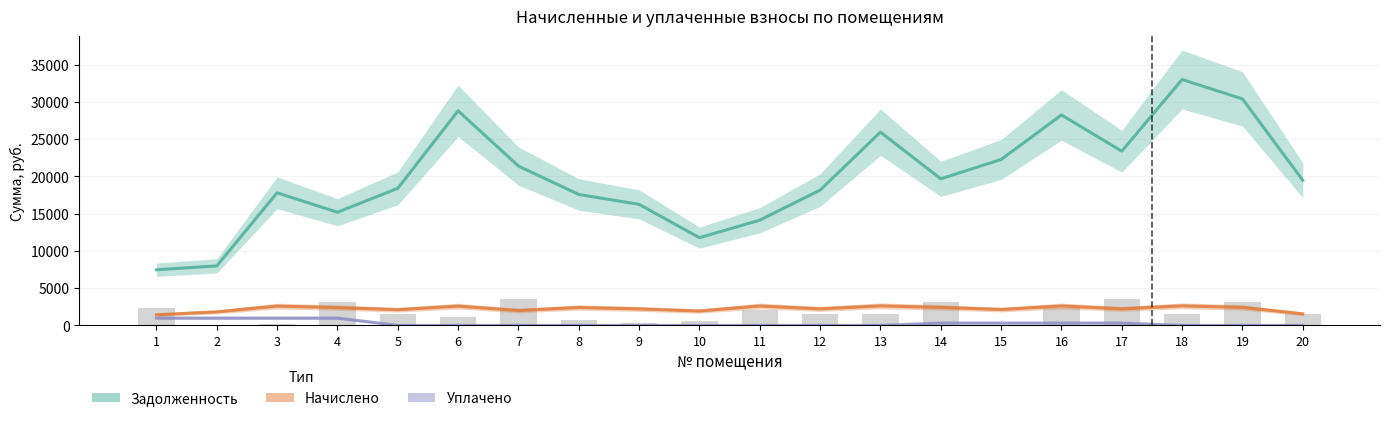

Between 7 and 8, which series saw the biggest shift?

zadolzhennost